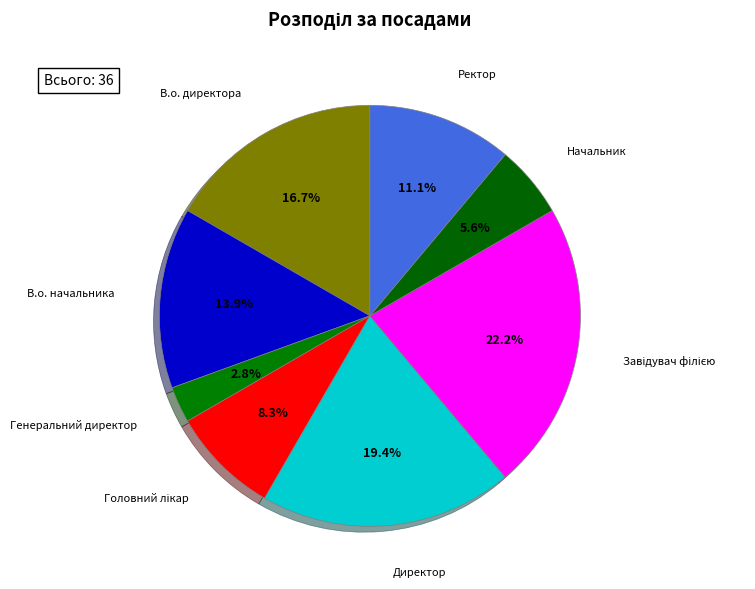

How many segments does this pie chart have?

8